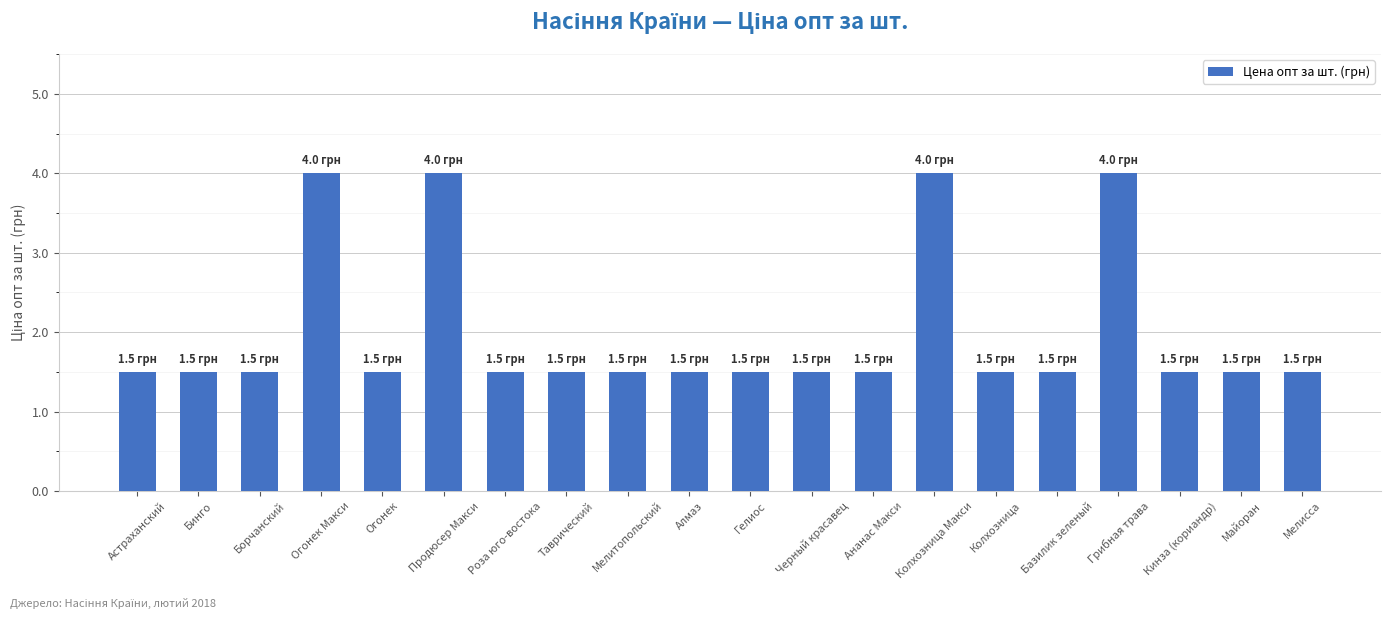

The value at Базилик зеленый is 1.5. True or false?

True